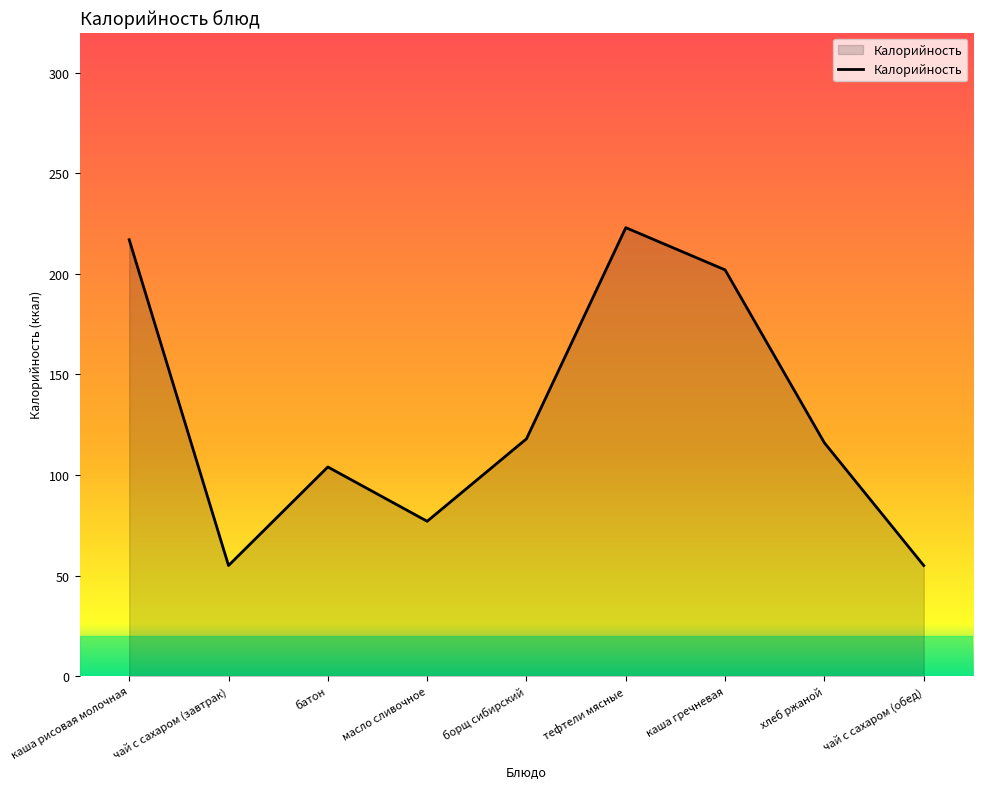

What position from the left is чай с сахаром (обед)?

9